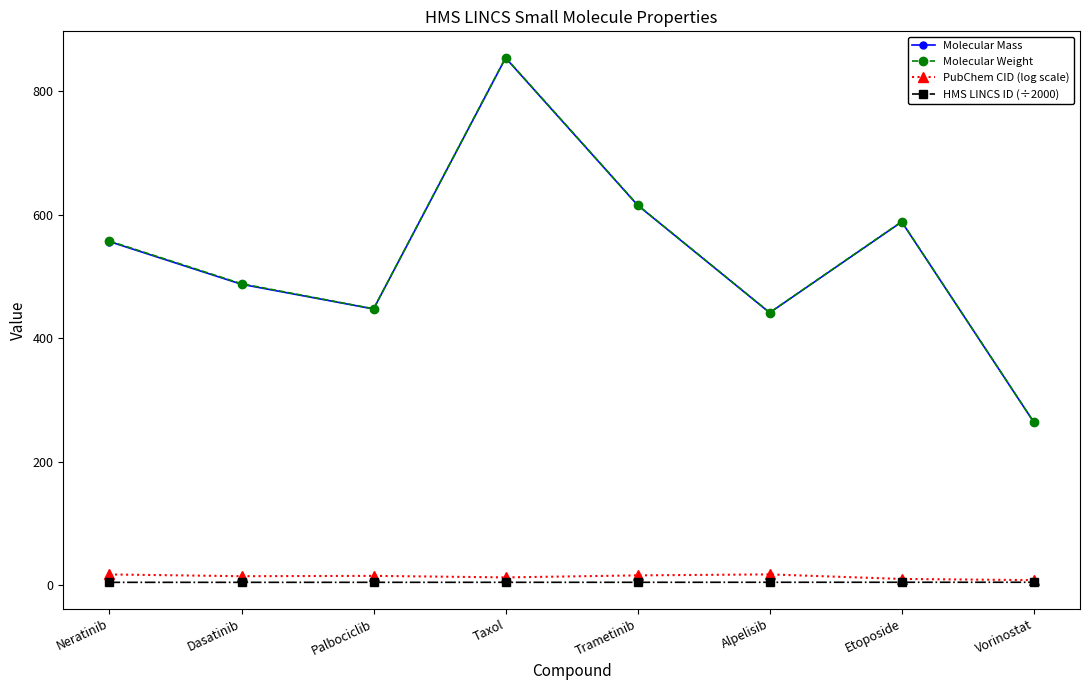

What is the difference between the PubChem CID (log scale) values at Alpelisib and Neratinib?

0.1